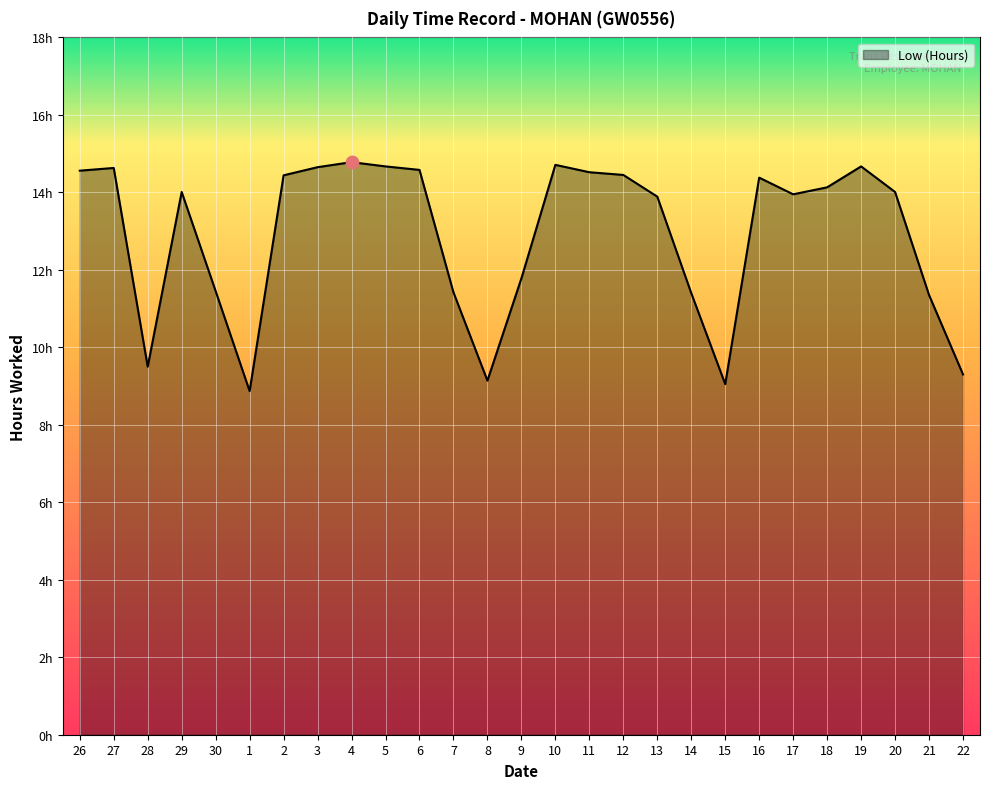

Is this an area chart (filled region under the line)?

Yes